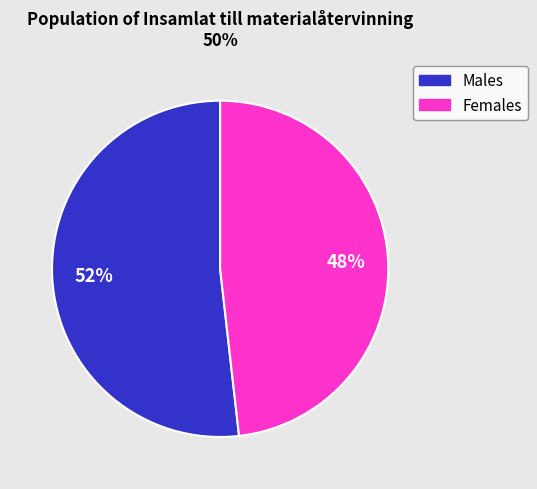

Is there any slice that represents more than half of the pie?

Yes